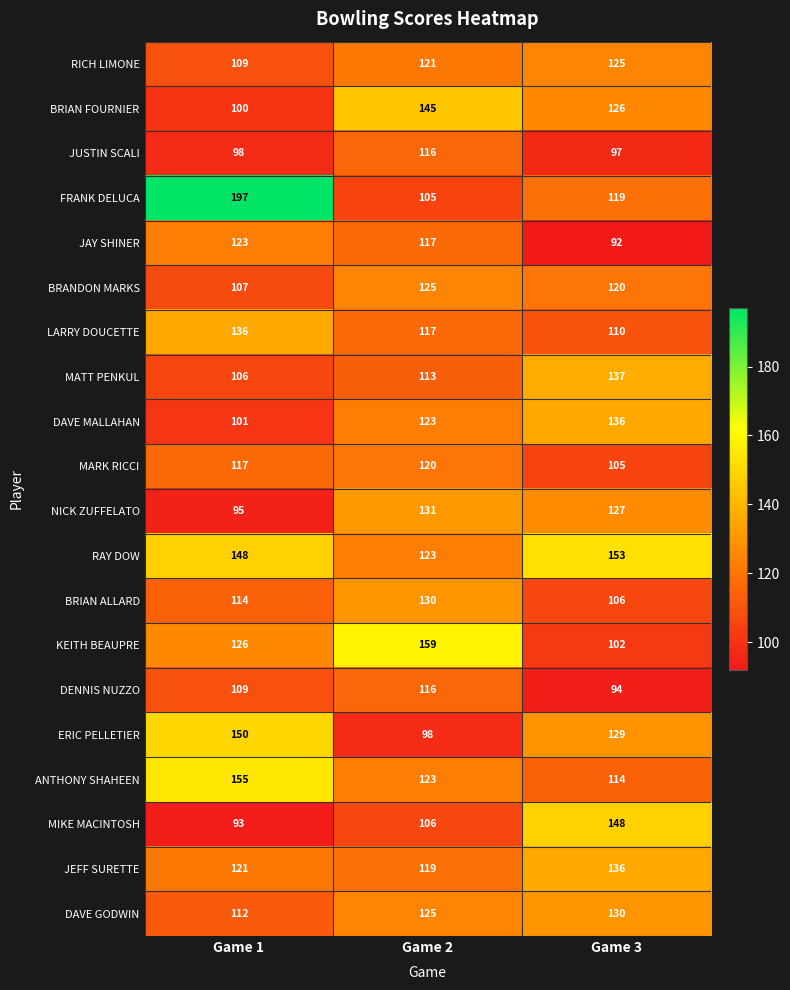

List the labels in order of NICK ZUFFELATO value, largest first.

Game 2, Game 3, Game 1